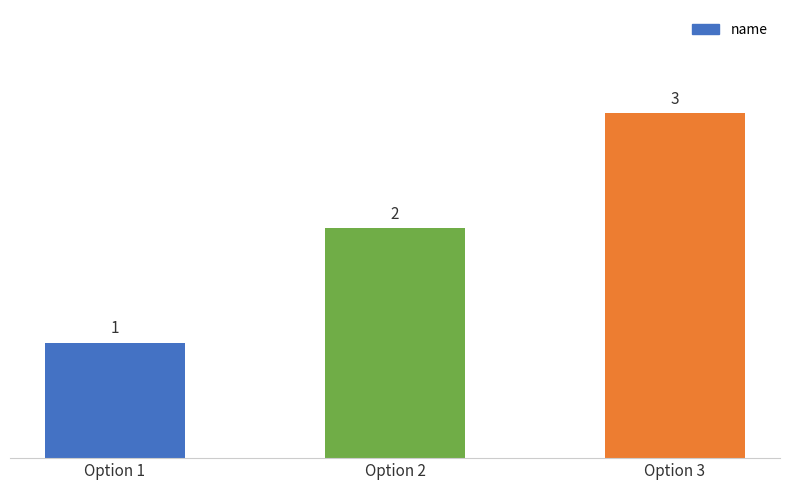

The chart shows a value of 3 at Option 2. True or false?

False